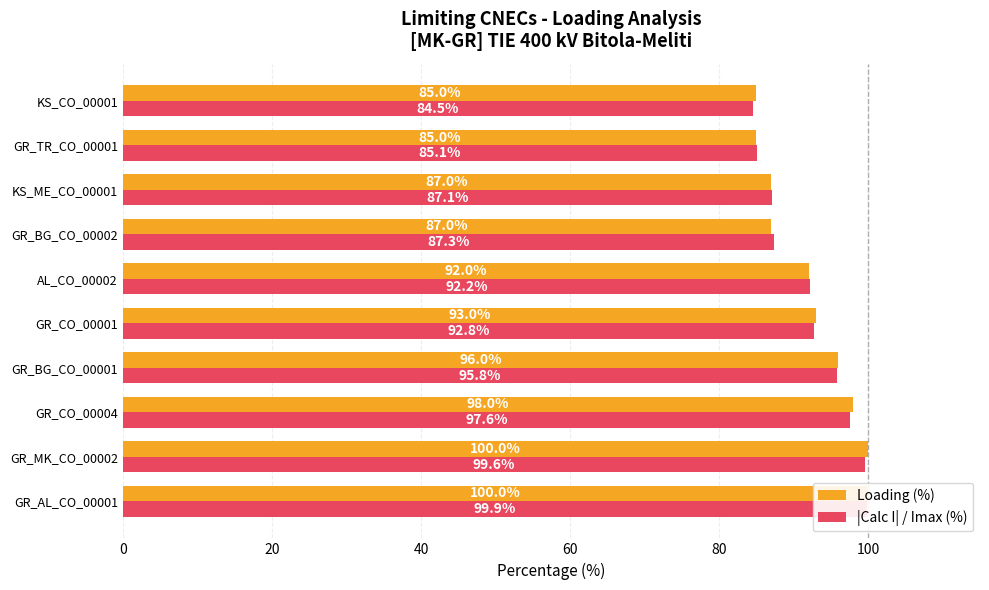

Which series has the largest range (max minus min)?

|Calc I| / Imax (%)